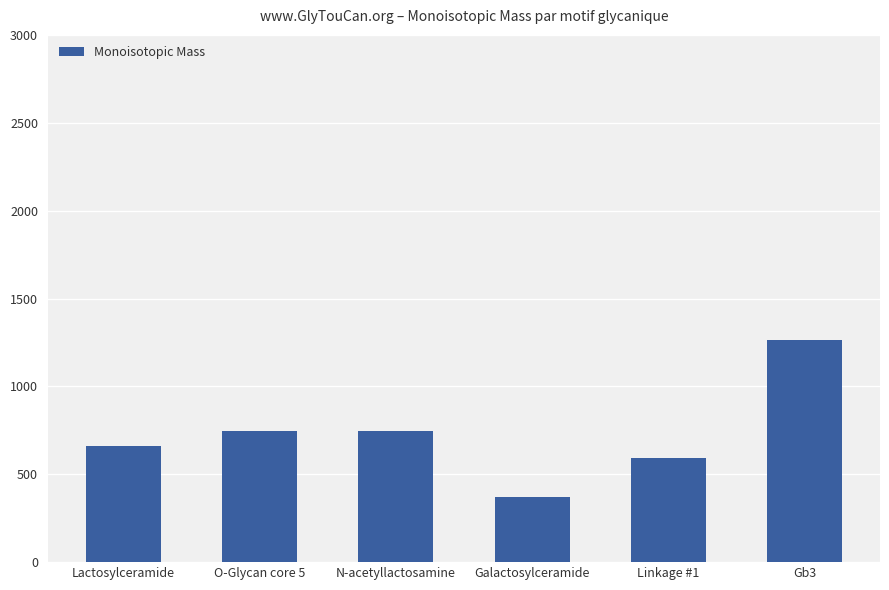

Read the value at Lactosylceramide.

658.2